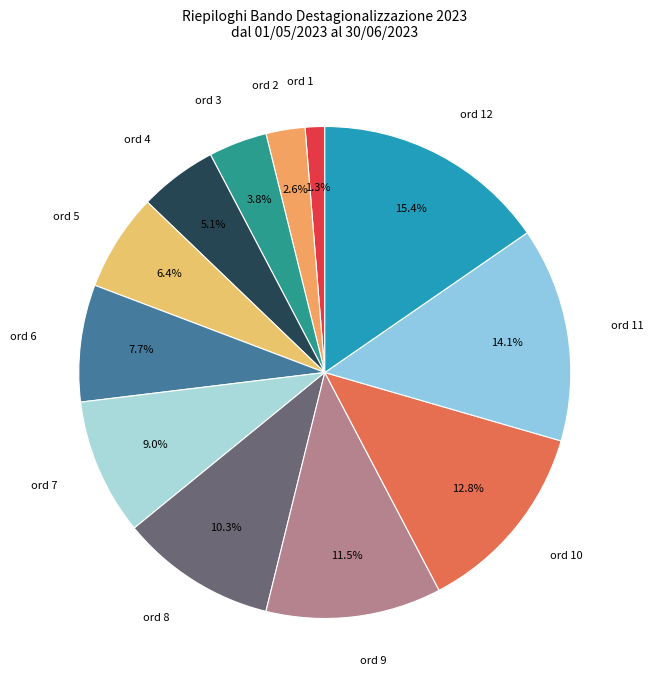

Is the sum of ord 11 and ord 1 greater than half?

No